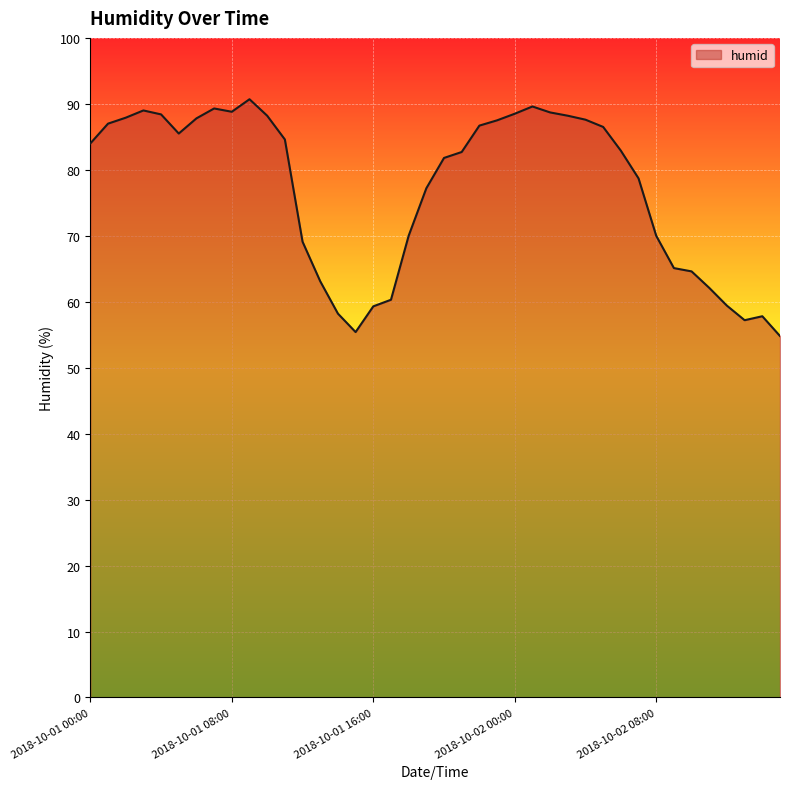

What is the difference between the second highest and second lowest values?

34.2